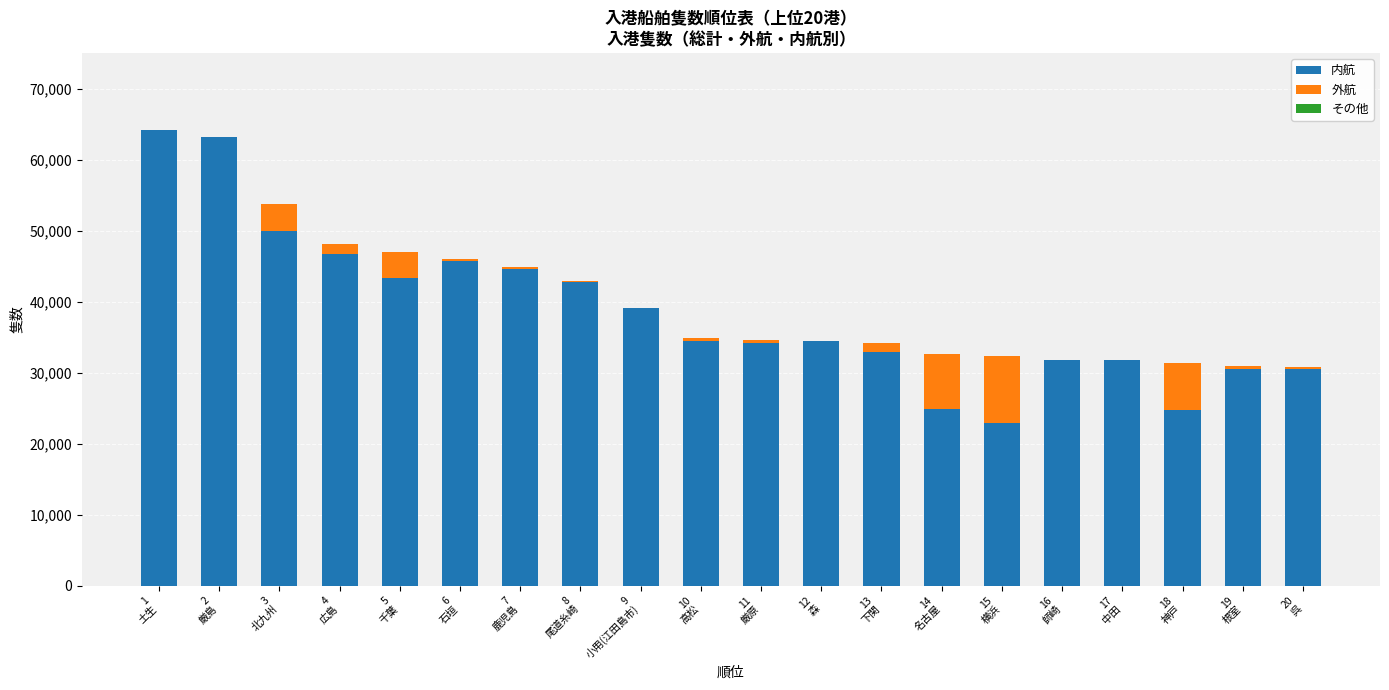

Are the bars grouped side by side (vs. stacked)?

No